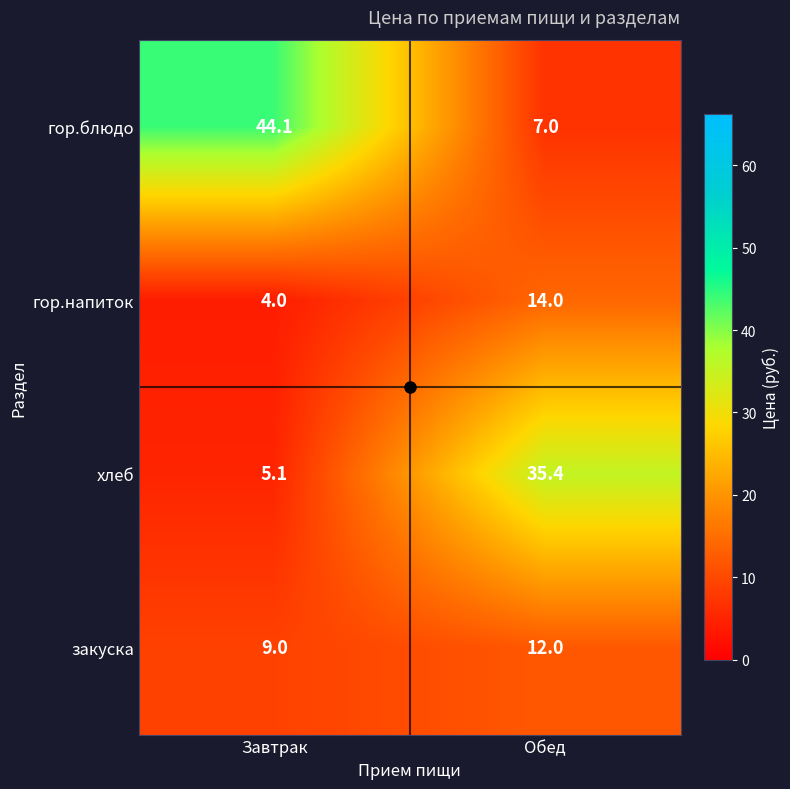

The value of гор.блюдо at Обед is 12.1. True or false?

False